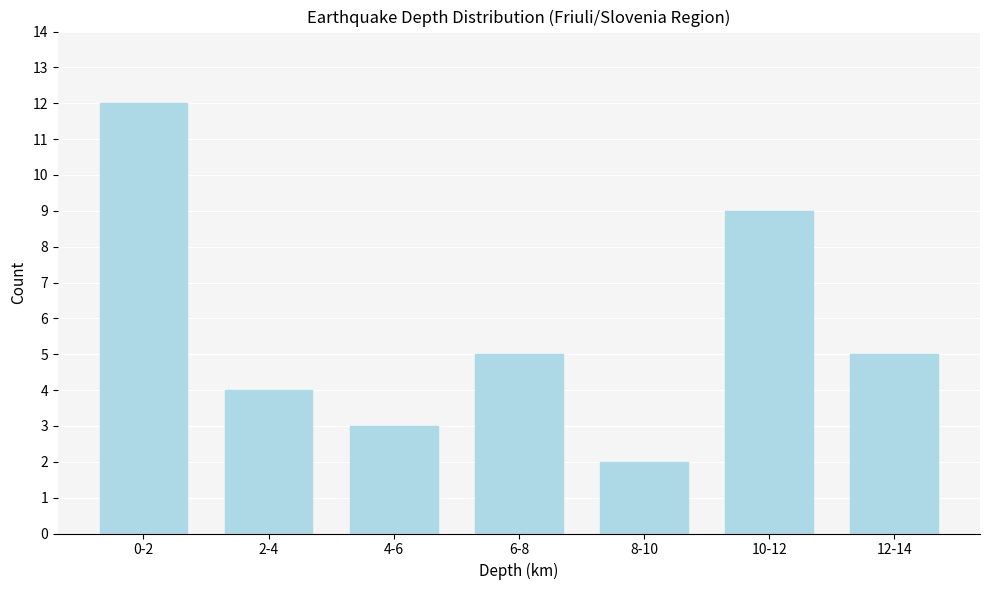

Reading left to right, list all the values displayed in this chart.

12	4	3	5	2	9	5